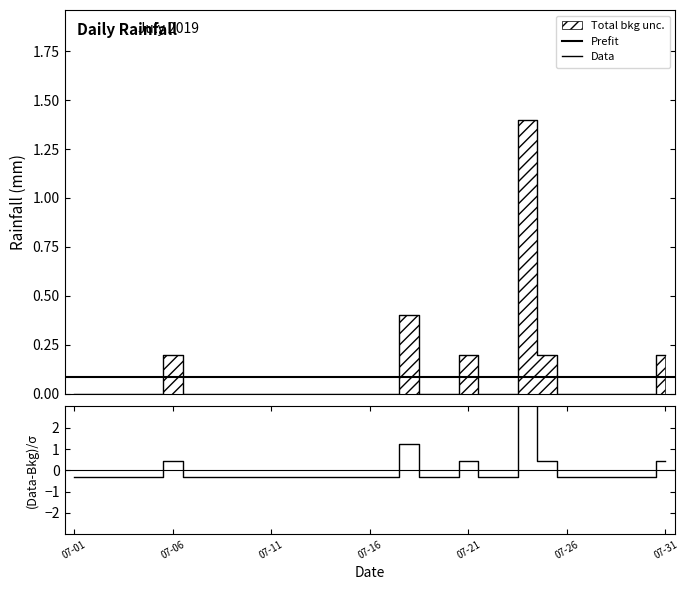

What is the greatest value displayed?

1.4